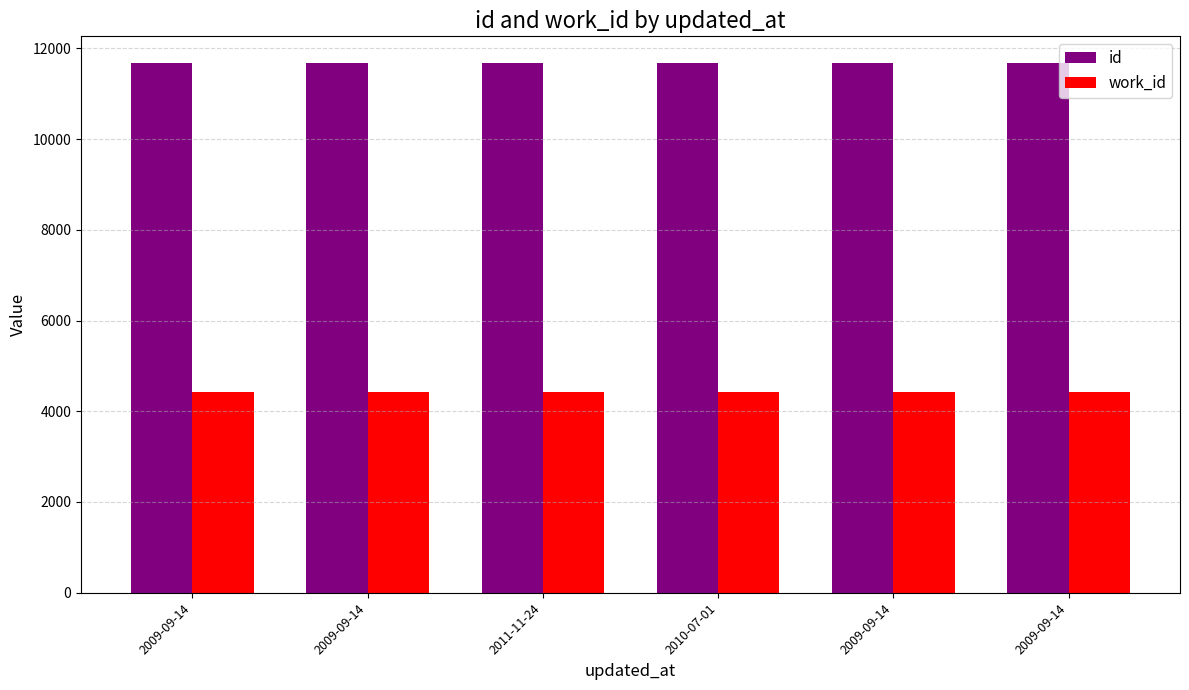

The id series shows 6980 at 2009-09-14. True or false?

False